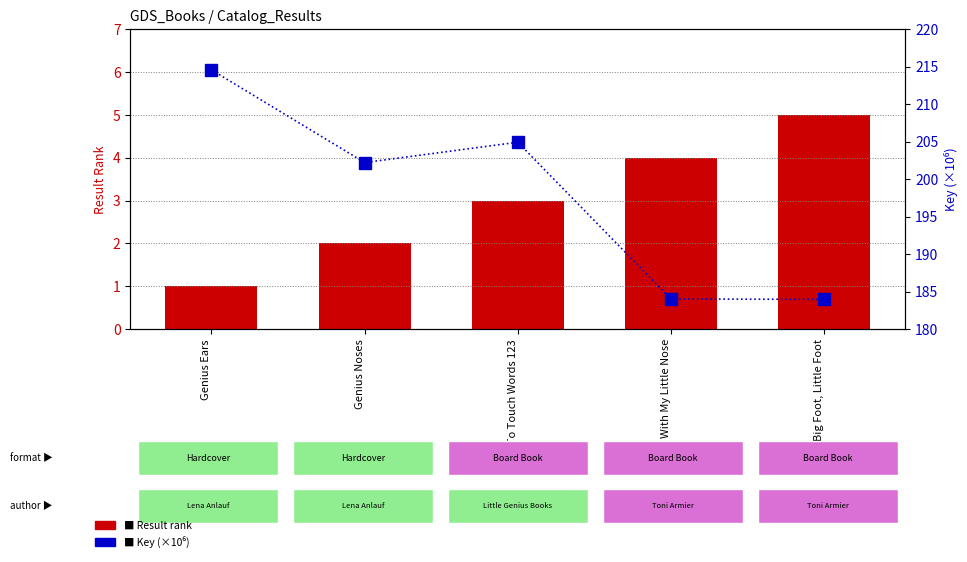

How many series are shown in this chart?

2